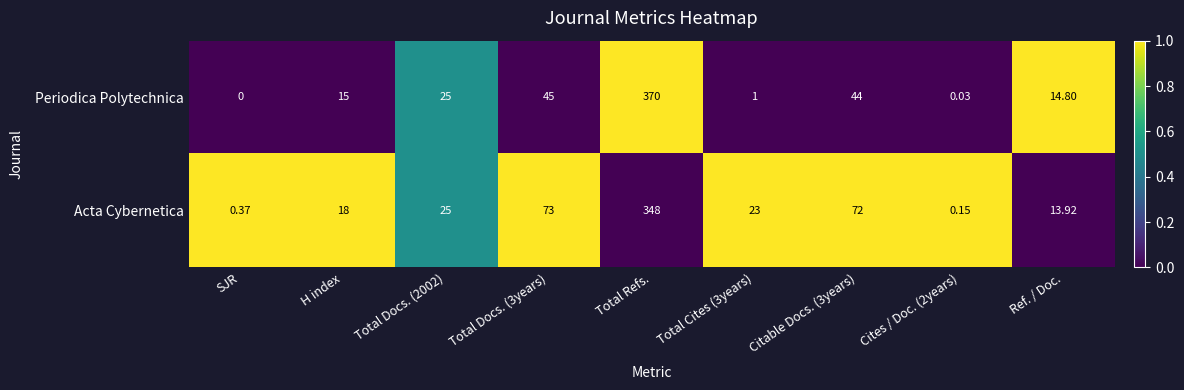

List the series in order of their peak value, highest first.

Periodica Polytechnica, Acta Cybernetica